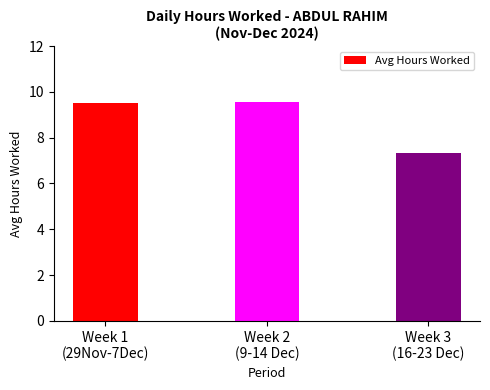

Count the number of values greater than 9.

2